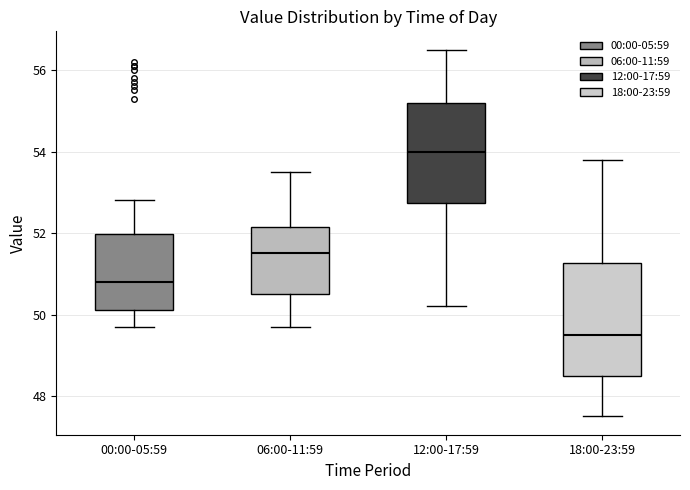

Which box is the tallest, from its lower edge to its upper edge?

18:00-23:59